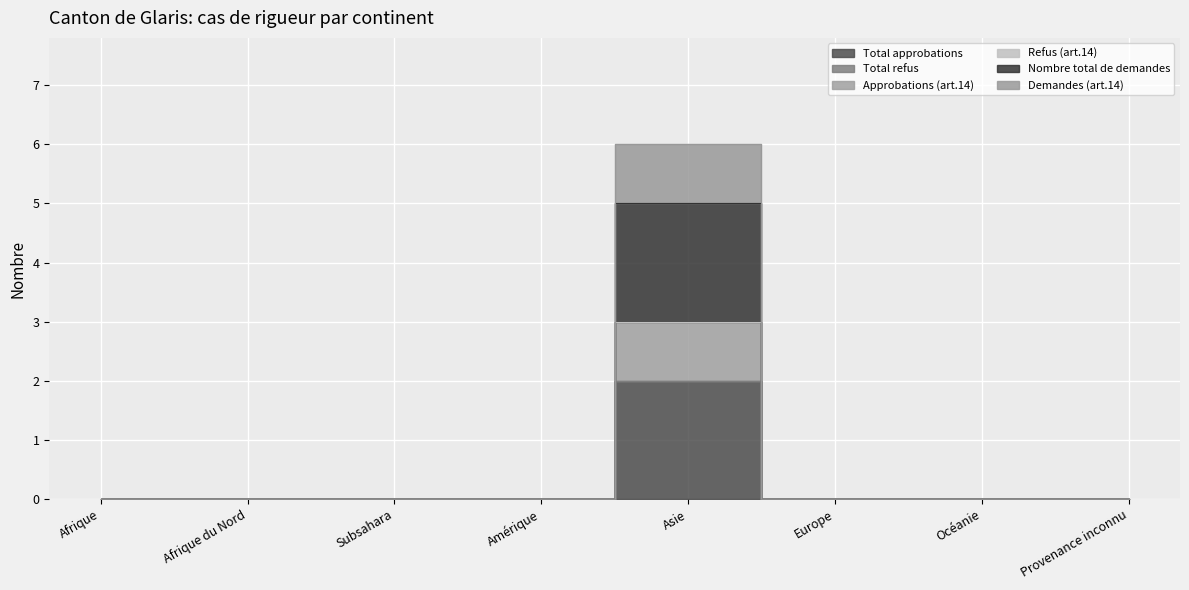

How many Nombre total de demandes values are between 0 and 1?

7